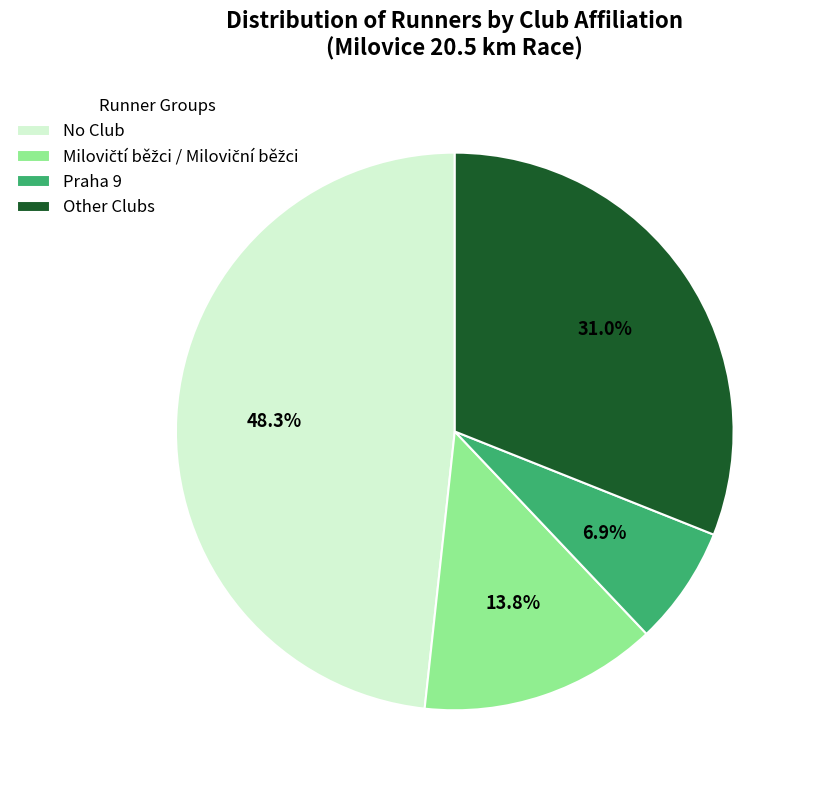

What is the total percentage of Praha 9 and No Club?

55.2%